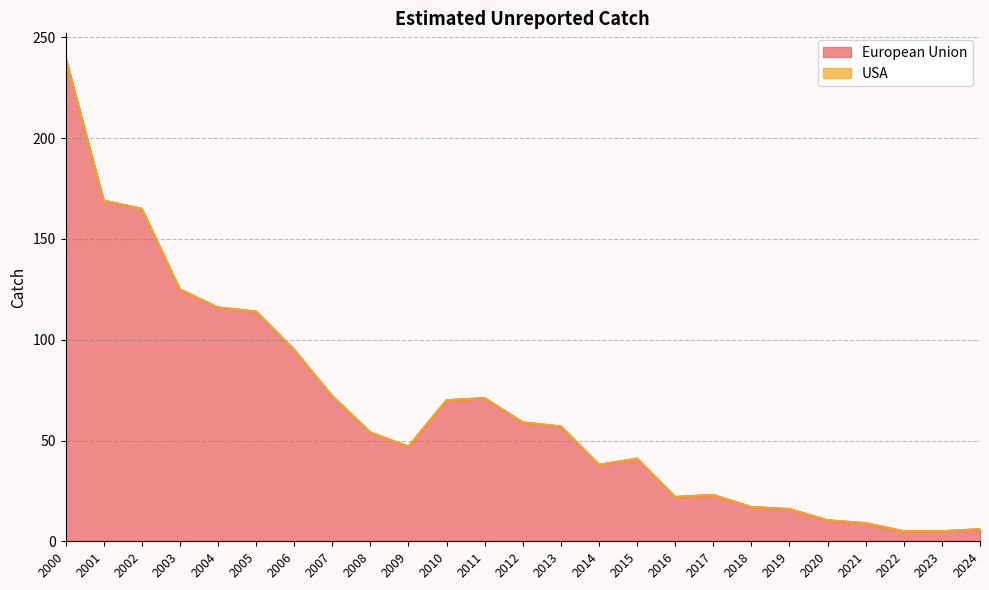

Reading left to right, list all the values displayed in this chart.

2000=240.0	2001=169.0	2002=165.0	2003=125.0	2004=116.0	2005=114.0	2006=95.0	2007=72.0	2008=54.0	2009=47.0	2010=70.0	2011=71.0	2012=59.0	2013=57.0	2014=38.0	2015=41.0	2016=22.0	2017=23.0	2018=17.0	2019=16.0	2020=10.4	2021=9.0	2022=5.0	2023=5.0	2024=6.0